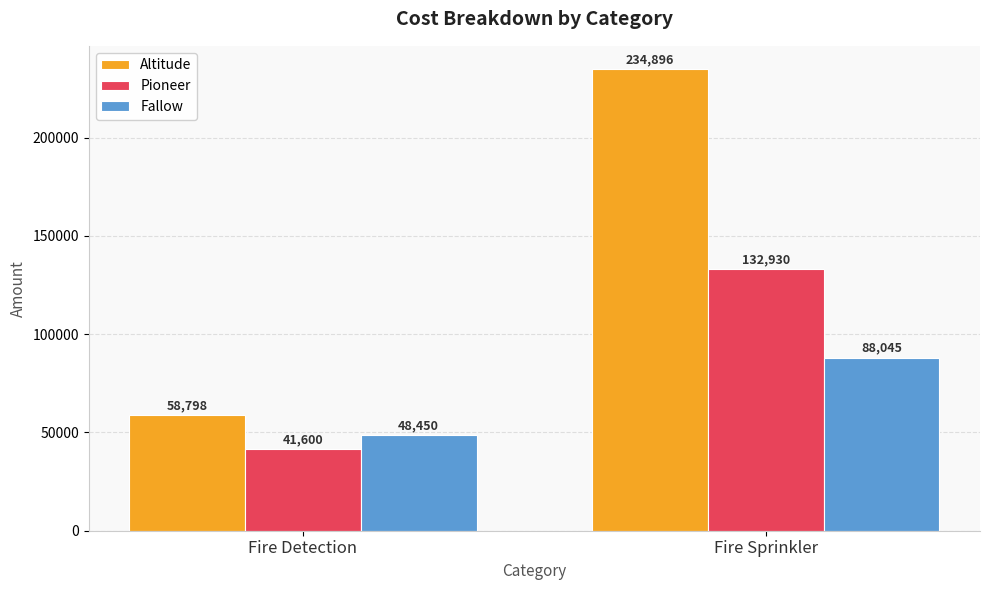

List the series in order of their overall mean, highest first.

Altitude, Pioneer, Fallow